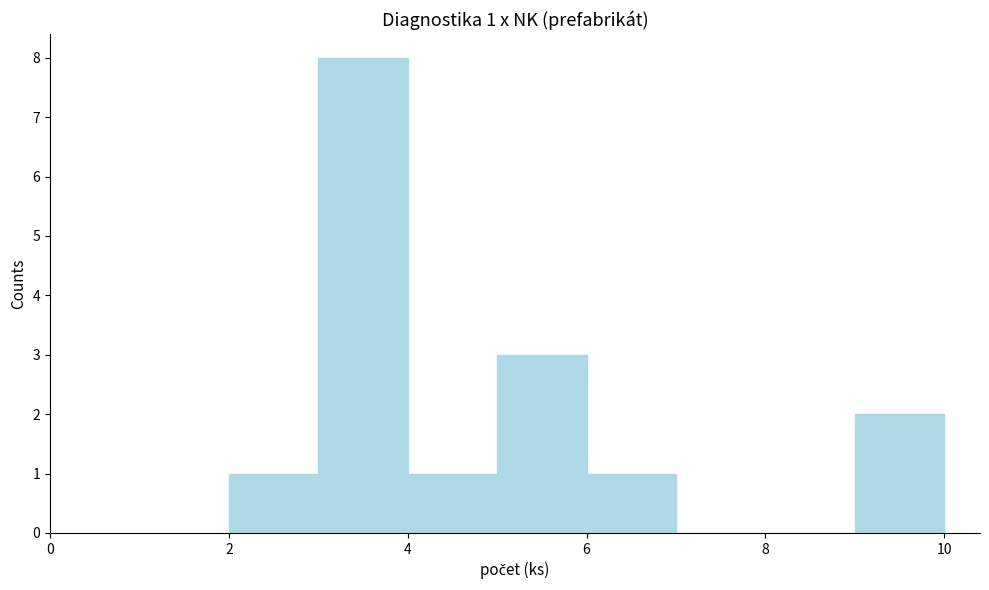

Over which range of the x-axis is the bar tallest?

3 to 4